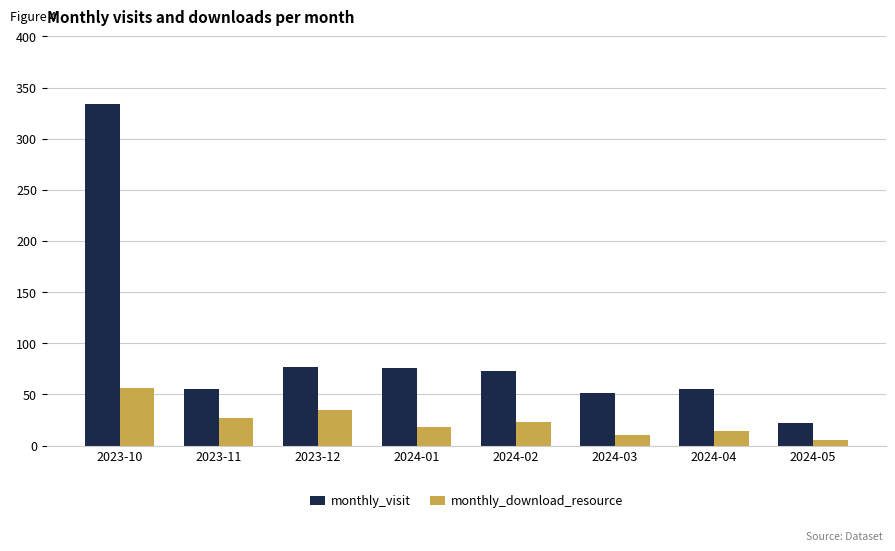

Rank the series by their average value, from lowest to highest.

monthly_download_resource, monthly_visit